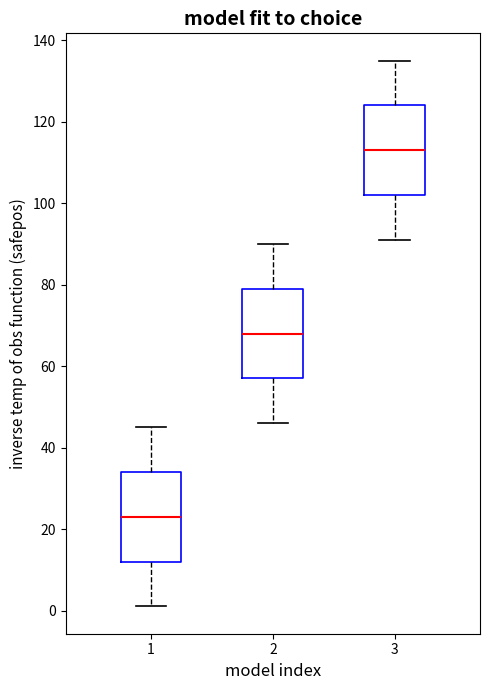

Where does the lower whisker of the box at x = 3 end on the y-axis? The values are not printed on the chart, so give them approximately, as read against the axis.

92